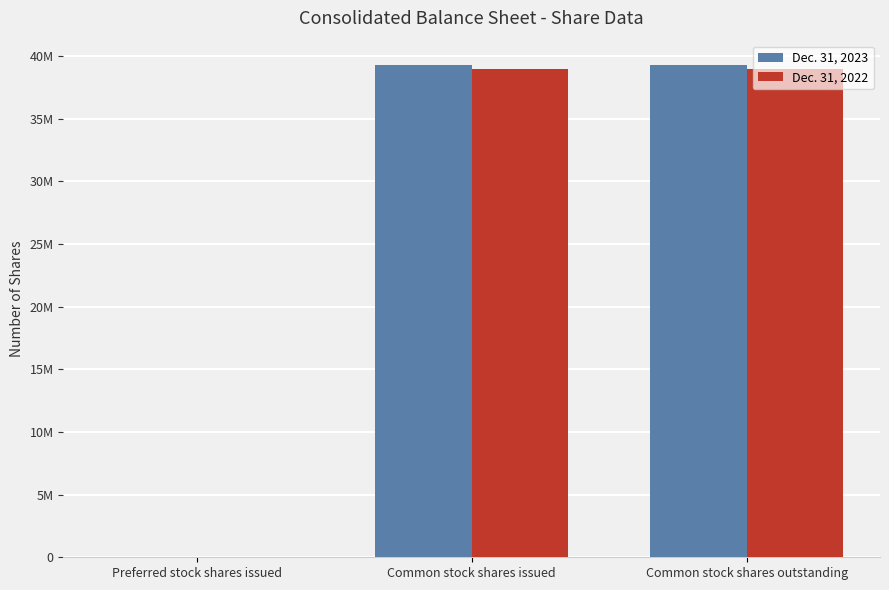

What are all the series names shown in the legend?

Dec. 31, 2023, Dec. 31, 2022